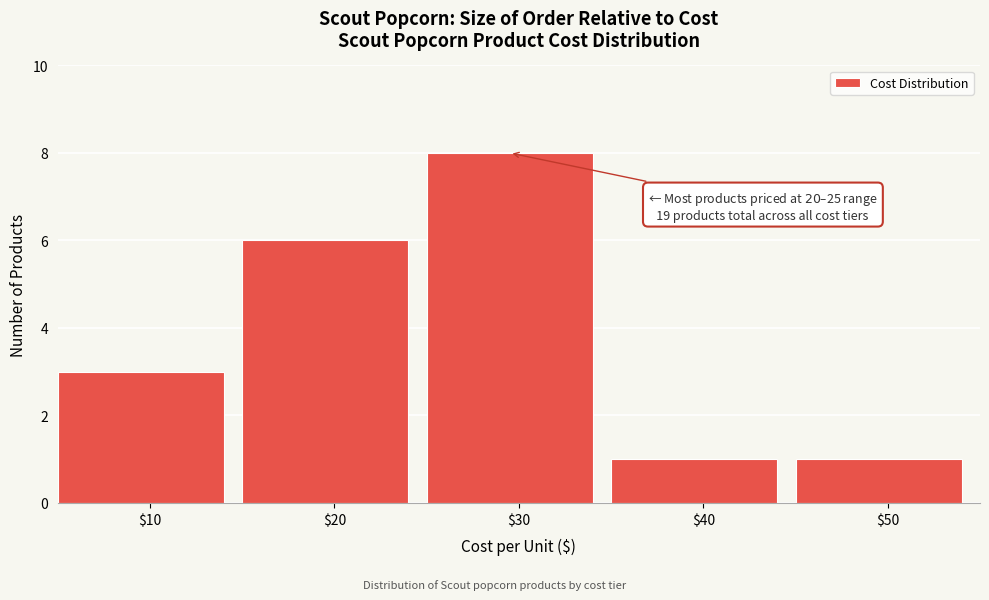

Which range on the x-axis has the tallest bar?

25 to 35